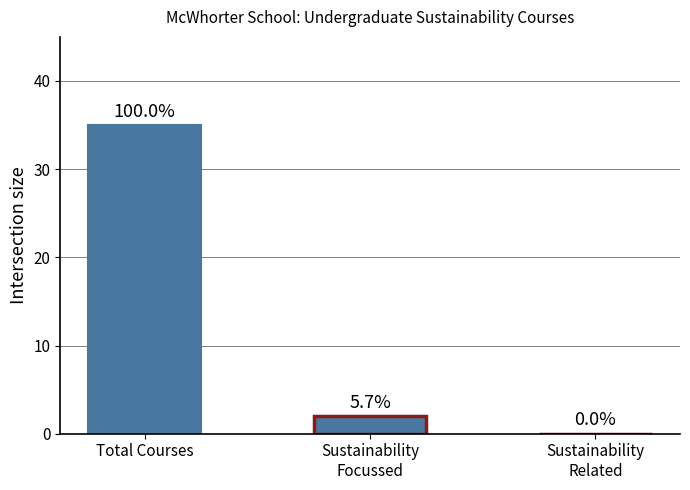

Which has a higher value, Sustainability
Focussed or Total Courses?

Total Courses